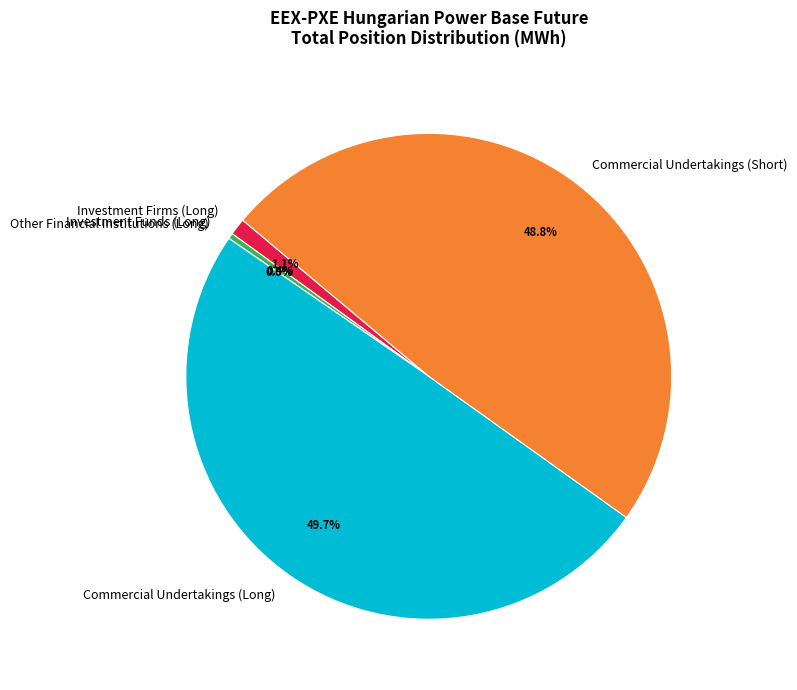

Rank the categories by value from highest to lowest.

Commercial Undertakings (Long), Commercial Undertakings (Short), Investment Firms (Long), Investment Funds (Long), Other Financial Institutions (Long)